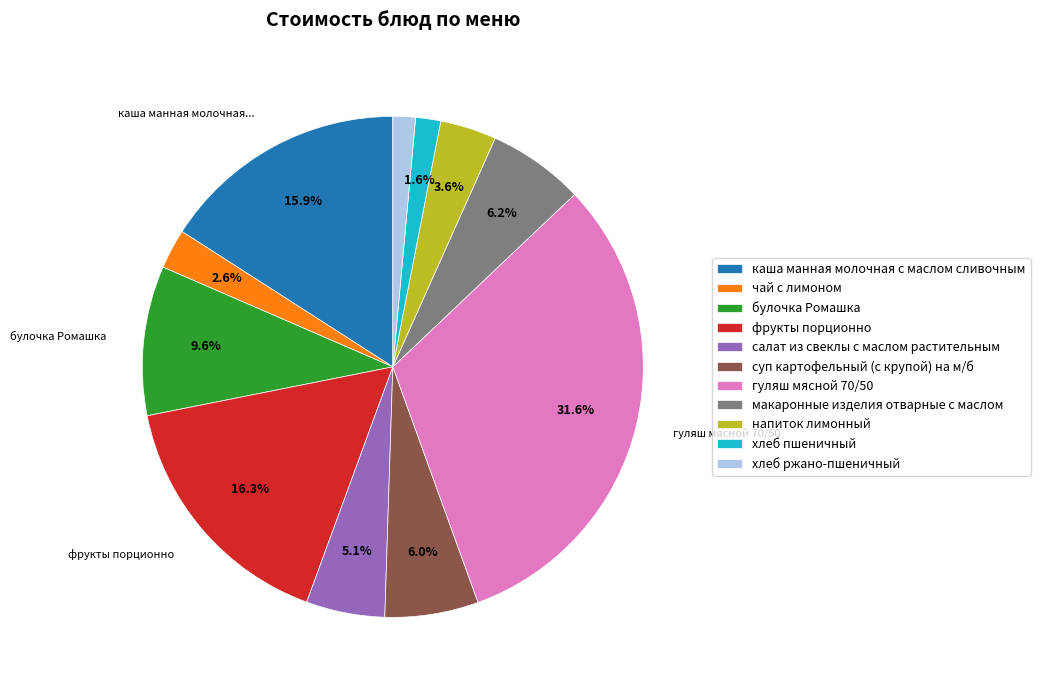

Is макаронные изделия отварные с маслом the majority of the pie?

No